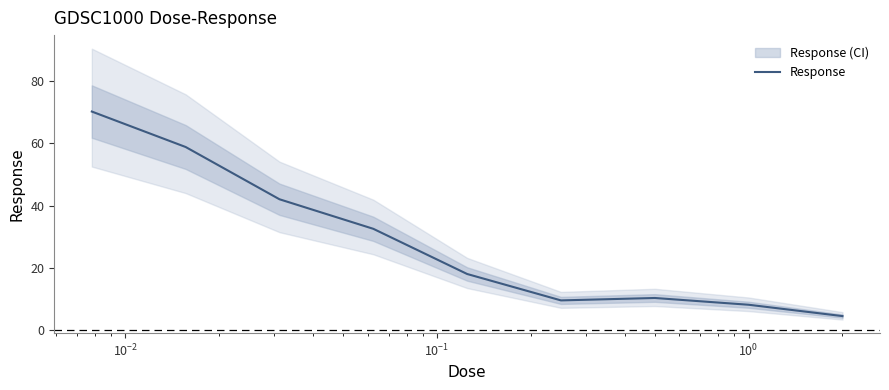

How many values exceed 17?

5